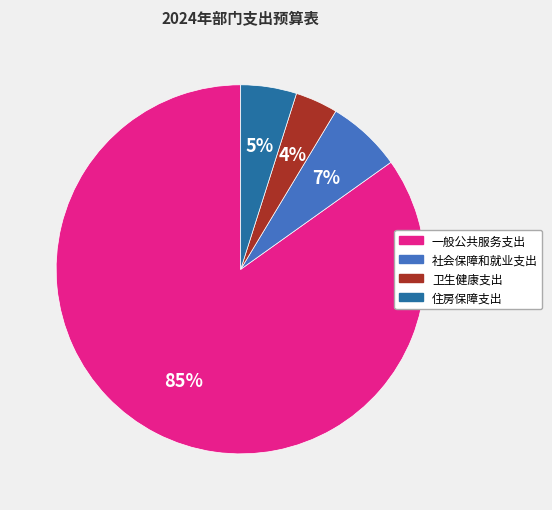

How many slices are in this pie chart?

4